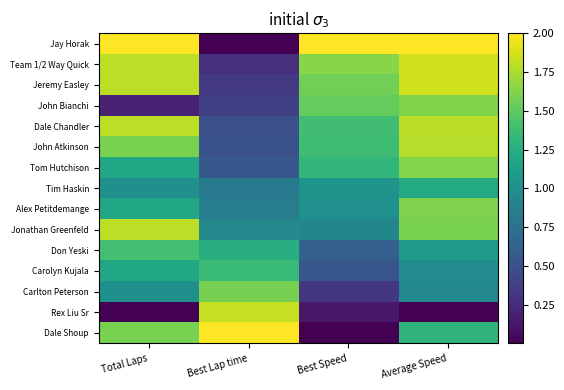

Reading right to left, extract all data points from this chart.

Jay Horak: Average Speed=2.0	Best Speed=2.0	Best Lap time=0.0	Total Laps=2.0
Team 1/2 Way Quick: Average Speed=1.9	Best Speed=1.6	Best Lap time=0.3	Total Laps=1.8
Jeremy Easley: Average Speed=1.9	Best Speed=1.6	Best Lap time=0.3	Total Laps=1.8
John Bianchi: Average Speed=1.6	Best Speed=1.5	Best Lap time=0.4	Total Laps=0.2
Dale Chandler: Average Speed=1.8	Best Speed=1.4	Best Lap time=0.5	Total Laps=1.8
John Atkinson: Average Speed=1.8	Best Speed=1.4	Best Lap time=0.5	Total Laps=1.6
Tom Hutchison: Average Speed=1.6	Best Speed=1.3	Best Lap time=0.6	Total Laps=1.2
Tim Haskin: Average Speed=1.2	Best Speed=1.0	Best Lap time=0.8	Total Laps=1.0
Alex Petitdemange: Average Speed=1.6	Best Speed=1.0	Best Lap time=0.9	Total Laps=1.2
Jonathan Greenfeld: Average Speed=1.6	Best Speed=0.9	Best Lap time=0.9	Total Laps=1.8
Don Yeski: Average Speed=1.1	Best Speed=0.6	Best Lap time=1.3	Total Laps=1.4
Carolyn Kujala: Average Speed=1.0	Best Speed=0.5	Best Lap time=1.3	Total Laps=1.2
Carlton Peterson: Average Speed=0.9	Best Speed=0.3	Best Lap time=1.6	Total Laps=1.0
Rex Liu Sr: Average Speed=0.0	Best Speed=0.1	Best Lap time=1.8	Total Laps=0.0
Dale Shoup: Average Speed=1.3	Best Speed=0.0	Best Lap time=2.0	Total Laps=1.6